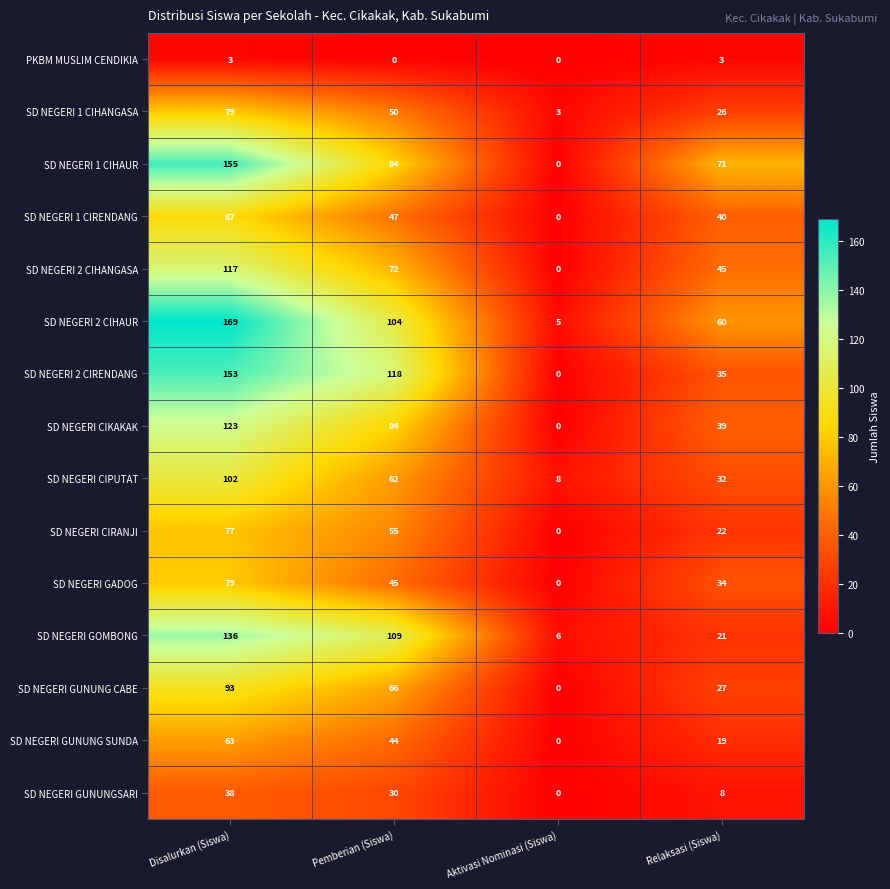

What is the difference between the second highest and minimum values in the SD NEGERI CIRANJI series?

55